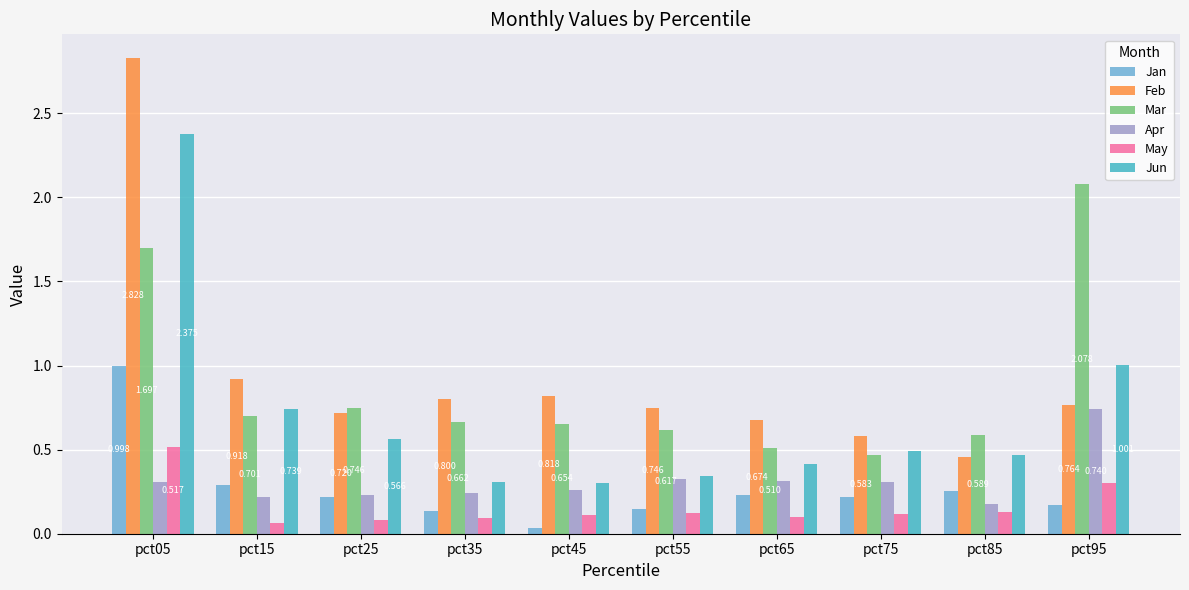

Is the value of Jun at pct05 greater than the value of May at pct55?

Yes